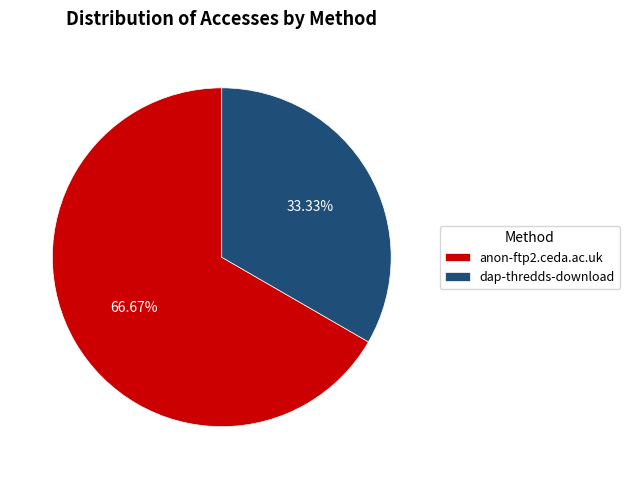

To the nearest percent, what percentage of the pie is anon-ftp2.ceda.ac.uk?

67%